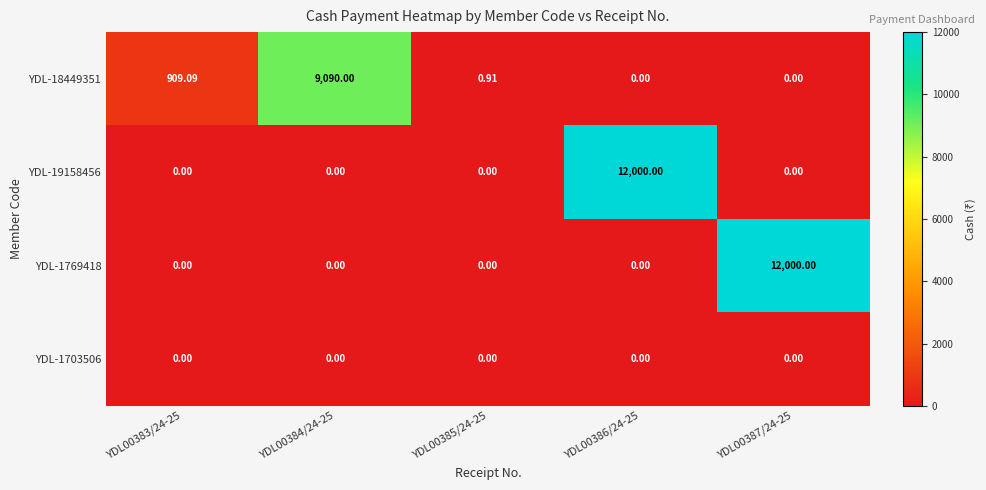

Is the value of YDL-18449351 at YDL00383/24-25 greater than the value of YDL-19158456 at YDL00385/24-25?

Yes